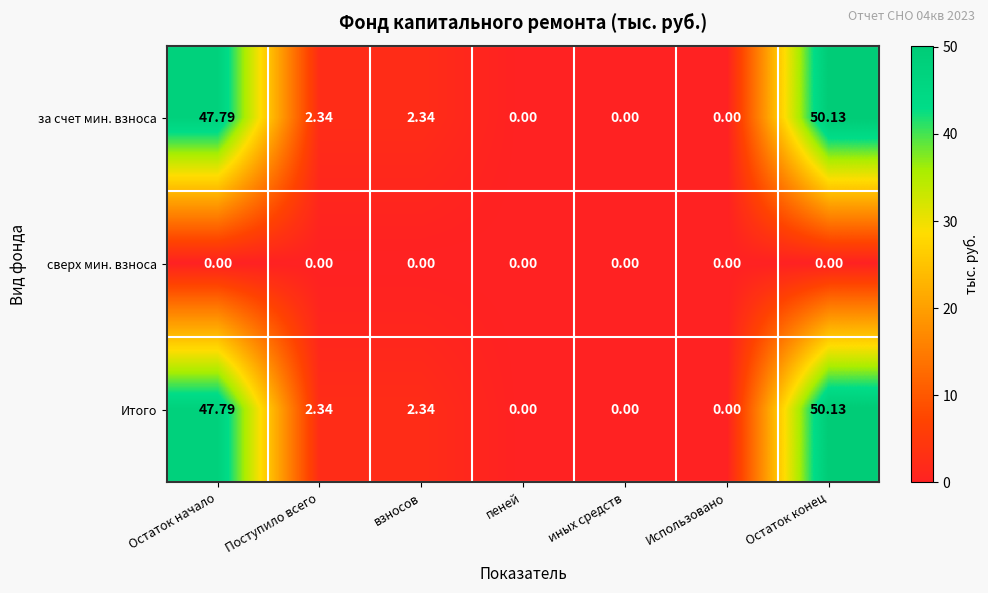

At which category is the sum across all series the highest?

Остаток конец